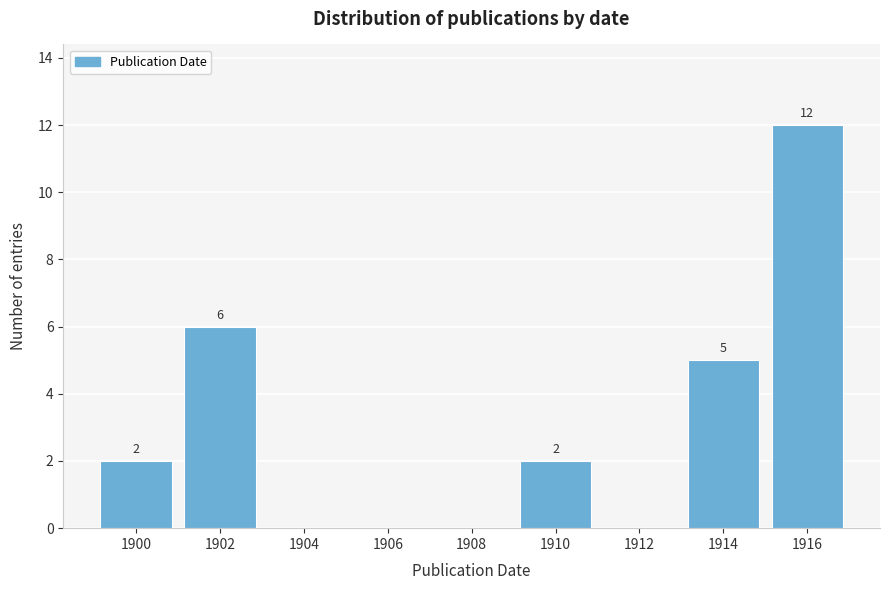

Reading left to right, what are all the values shown in this chart?

1900=2	1902=6	1904=0	1906=0	1908=0	1910=2	1912=0	1914=5	1916=12